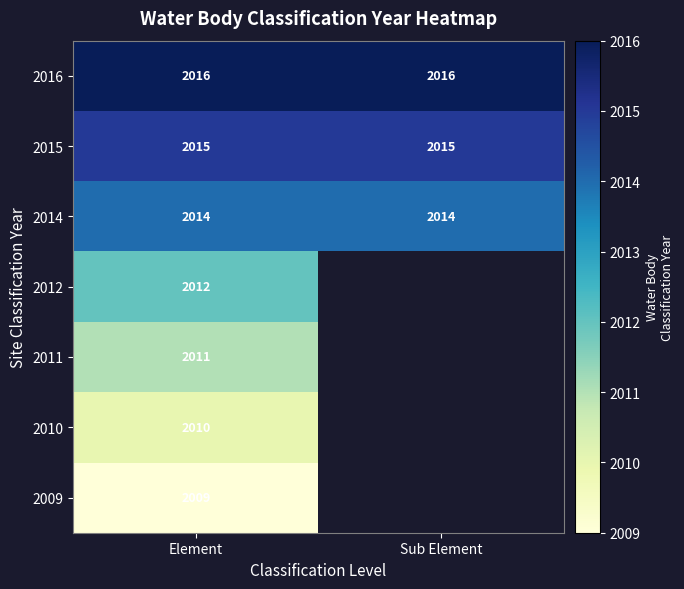

What is the smallest value displayed?

2009.0